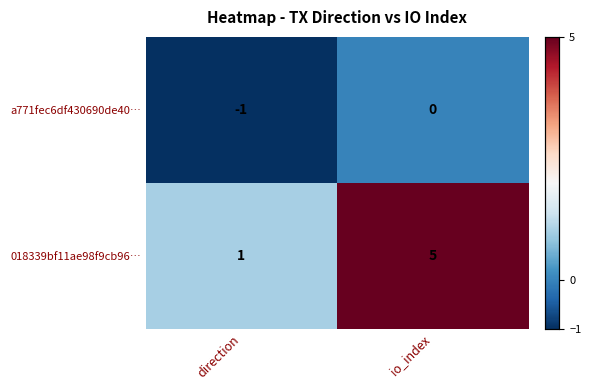

Reading left to right, what are all the values shown in this chart?

a771fec6df430690de40…: direction=-1	io_index=0
018339bf11ae98f9cb96…: direction=1	io_index=5